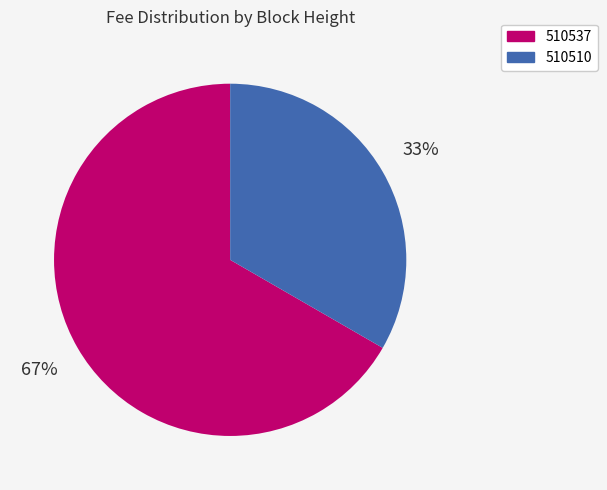

Which category has the biggest portion of the pie?

510537